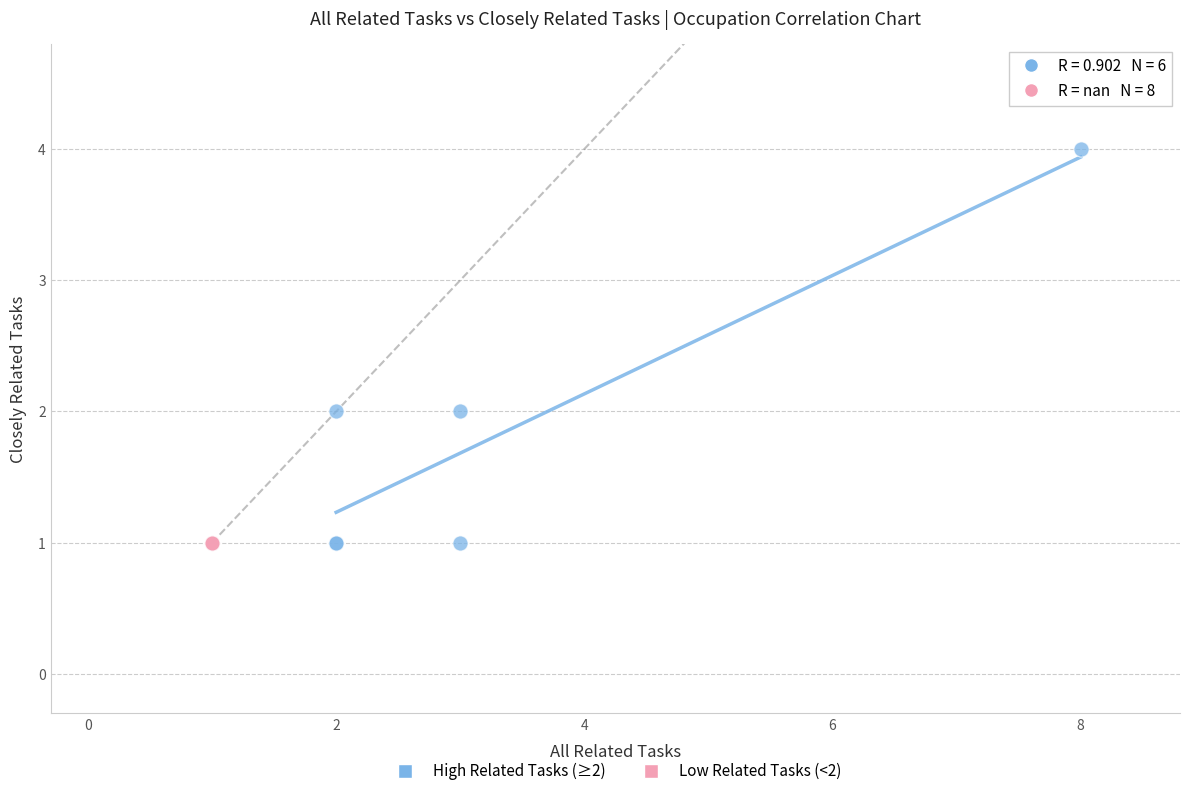

Which series reaches the maximum Y coordinate?

High Related Tasks (≥2)